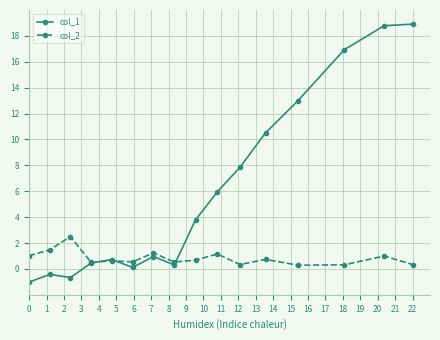

What is the minimum value shown in the chart?

-1.0